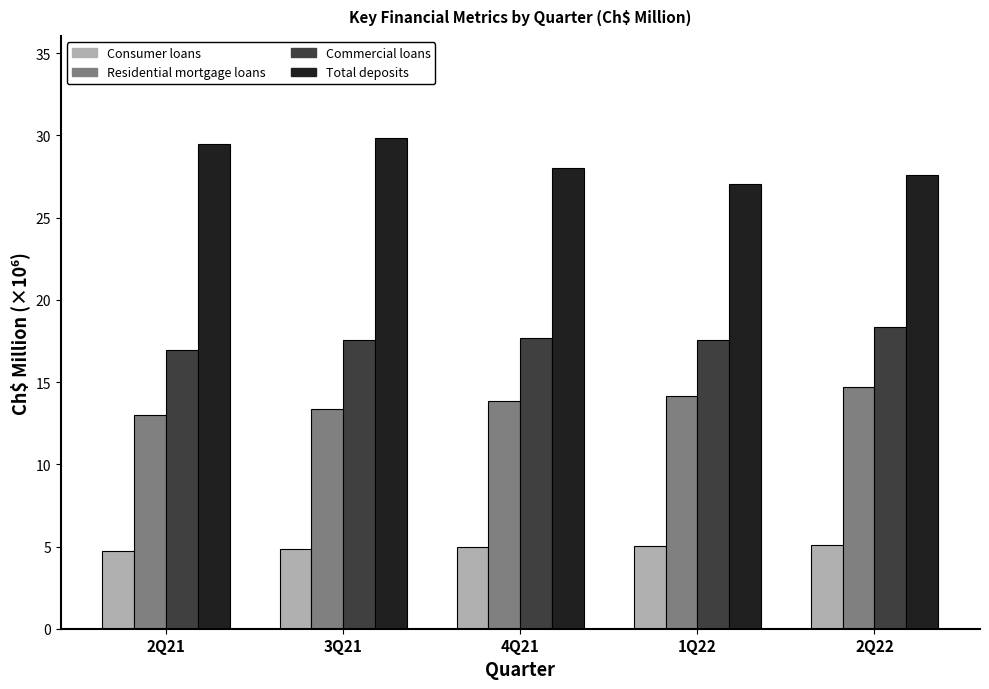

What is the difference between the highest and lowest values at 2Q21?

24.7